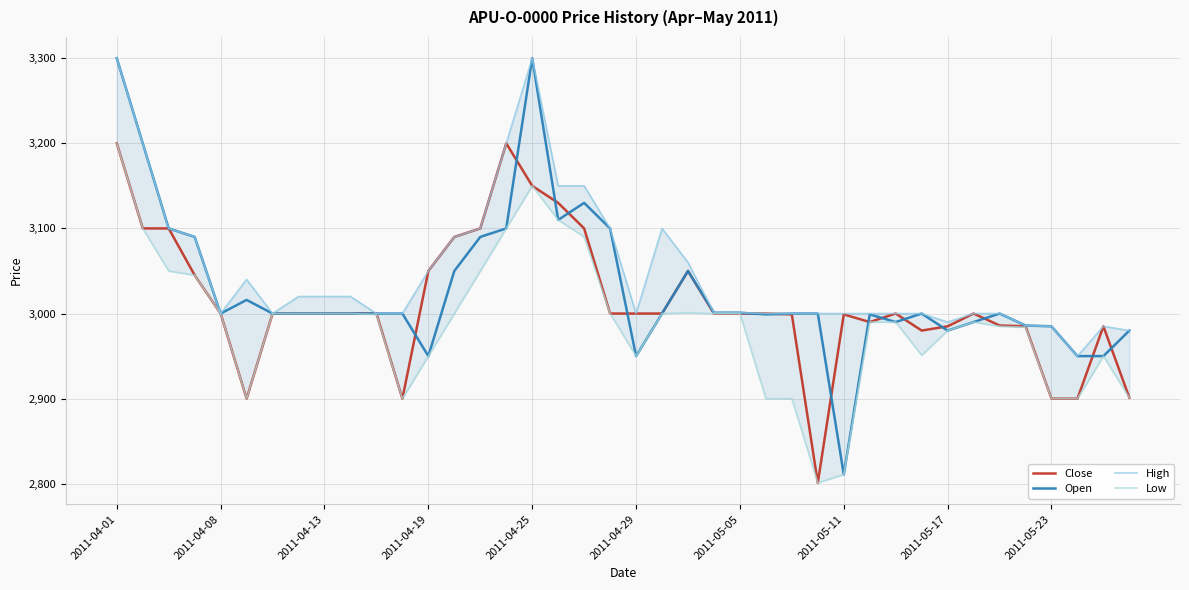

Between 16 and 35, which series saw the biggest shift?

Open